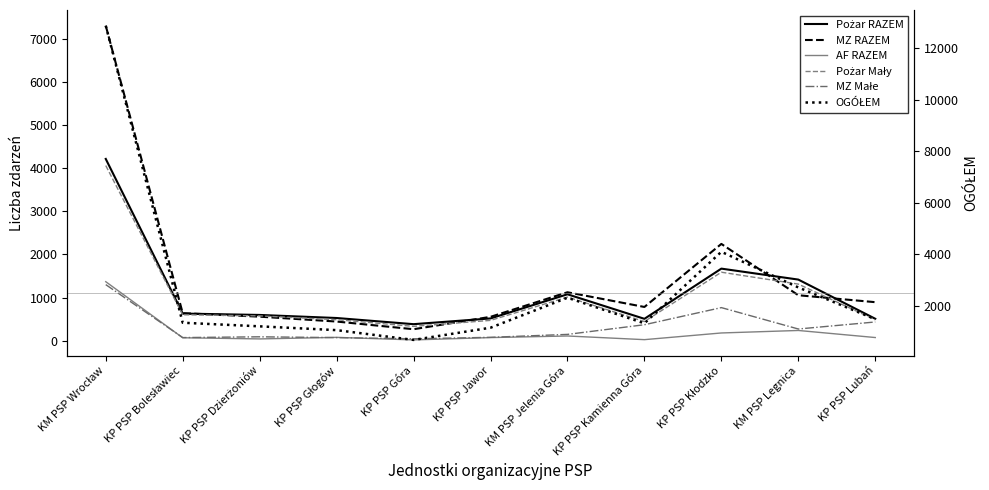

True or false: MZ RAZEM has more than 2 points higher than both neighbors.

False